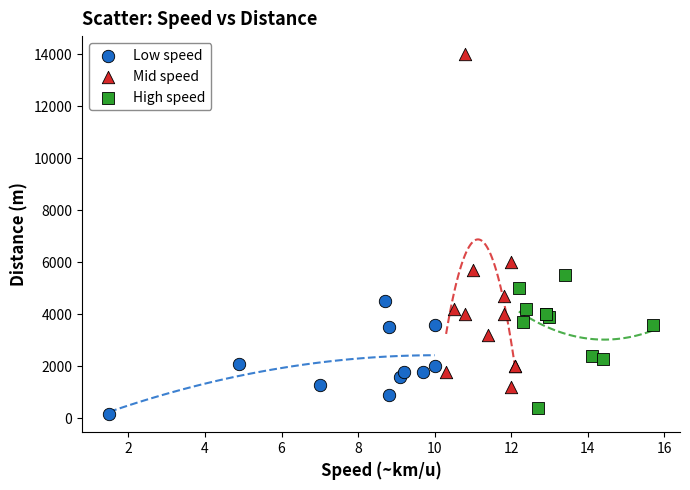

Which series contains the lowest Y value?

Low speed